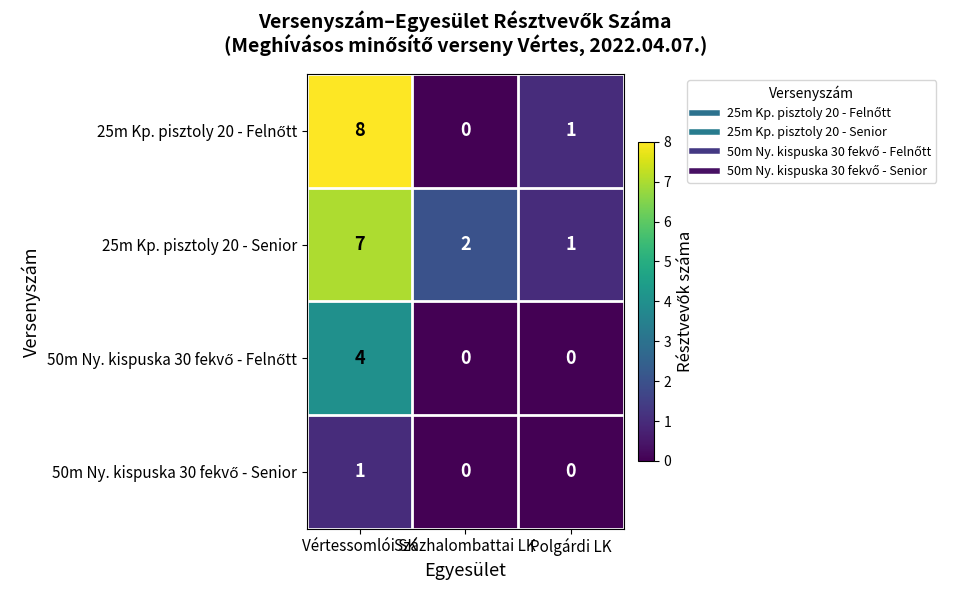

At which category is the sum across all series the highest?

Vértessomlói SK